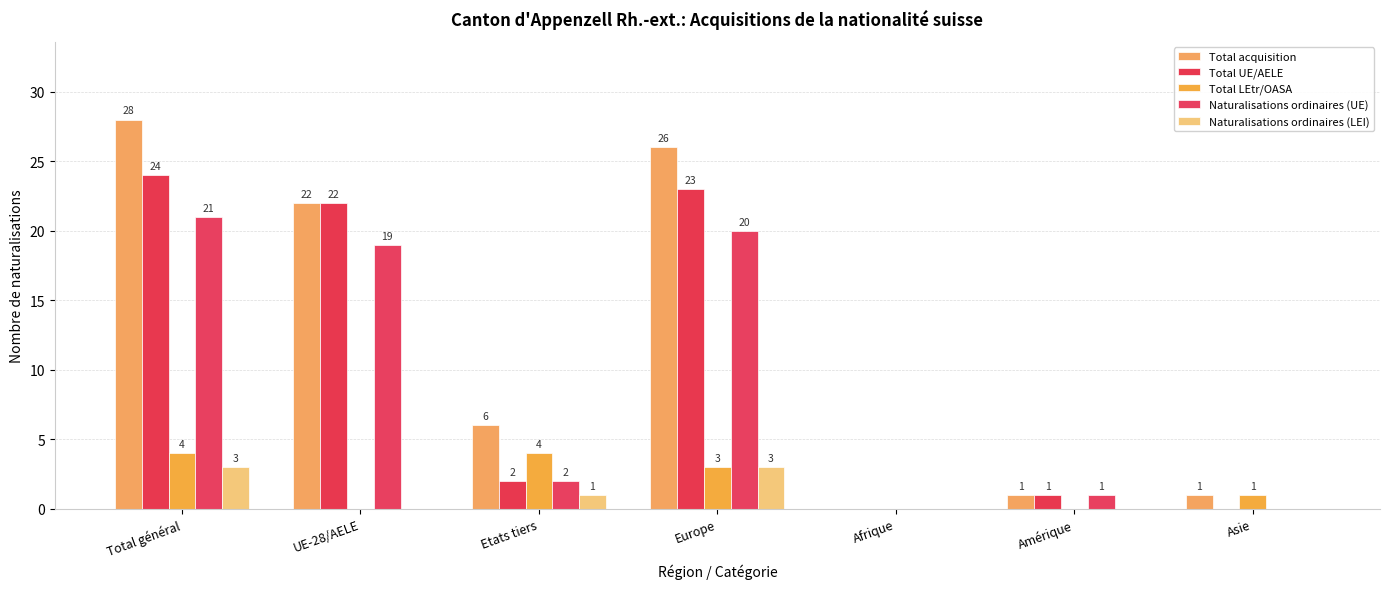

Count the number of data series in this chart.

5